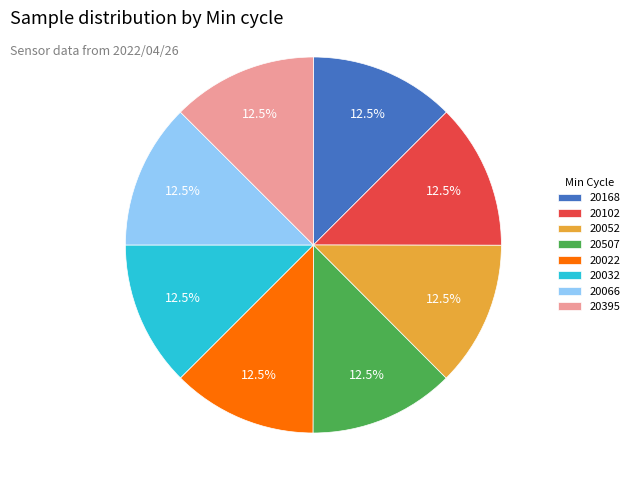

How many segments does this pie chart have?

8